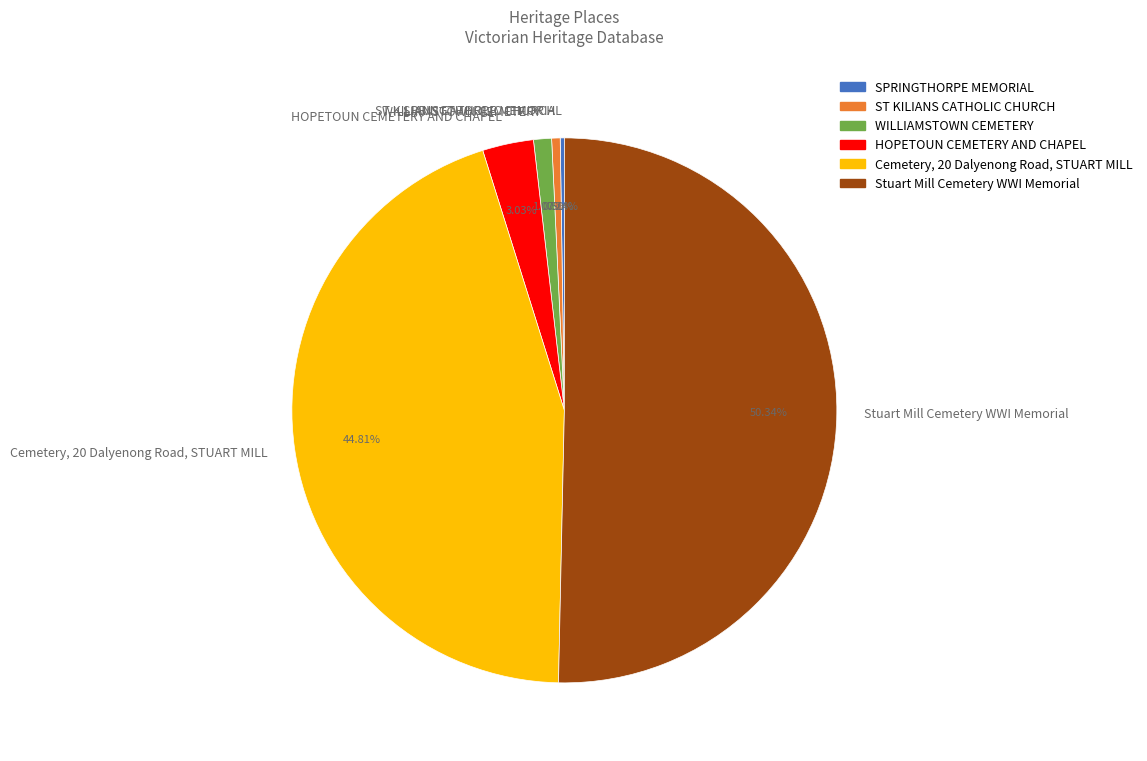

To the nearest percent, what portion does Cemetery, 20 Dalyenong Road, STUART MILL represent?

45%